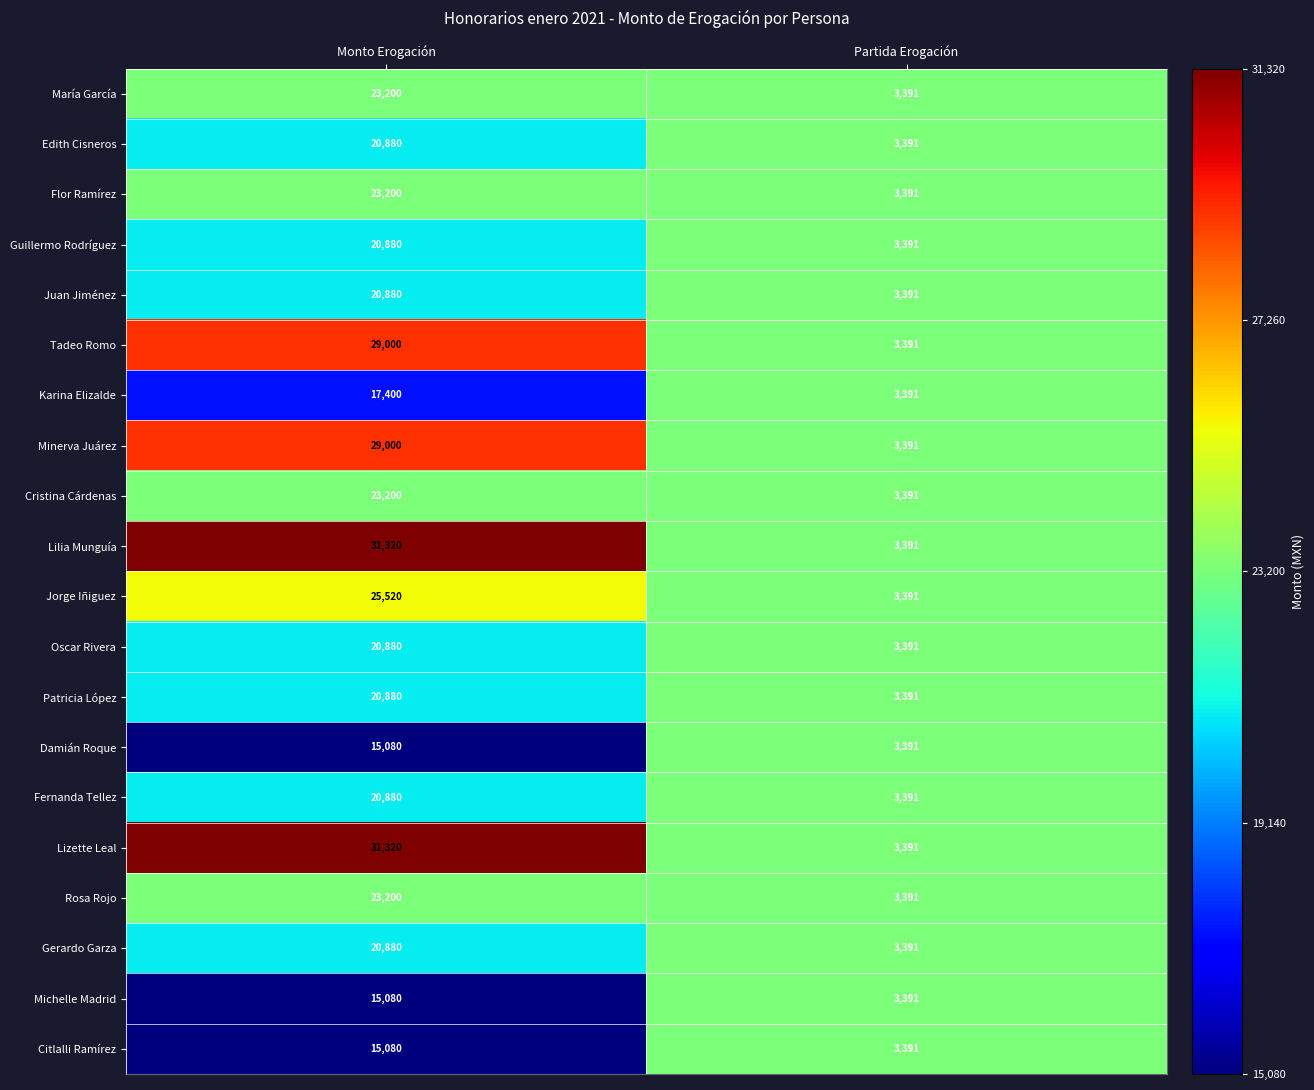

Rank the categories by Guillermo Rodríguez value from lowest to highest.

Partida Erogación, Monto Erogación